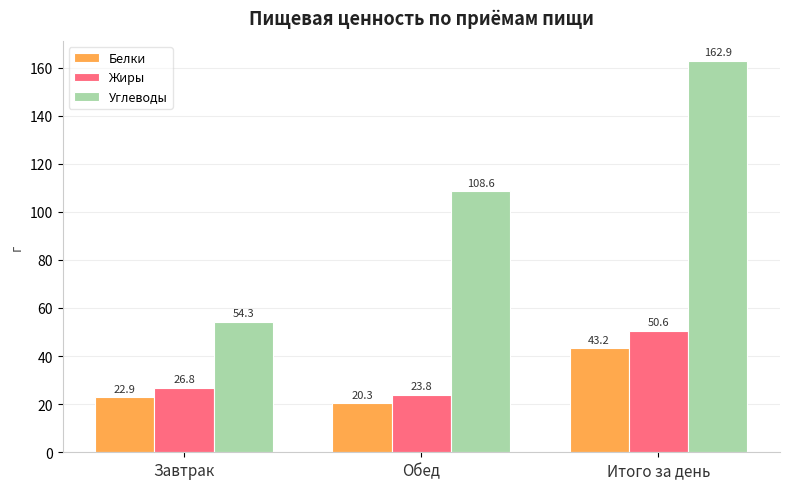

What are all the series names shown in the legend?

Белки, Жиры, Углеводы